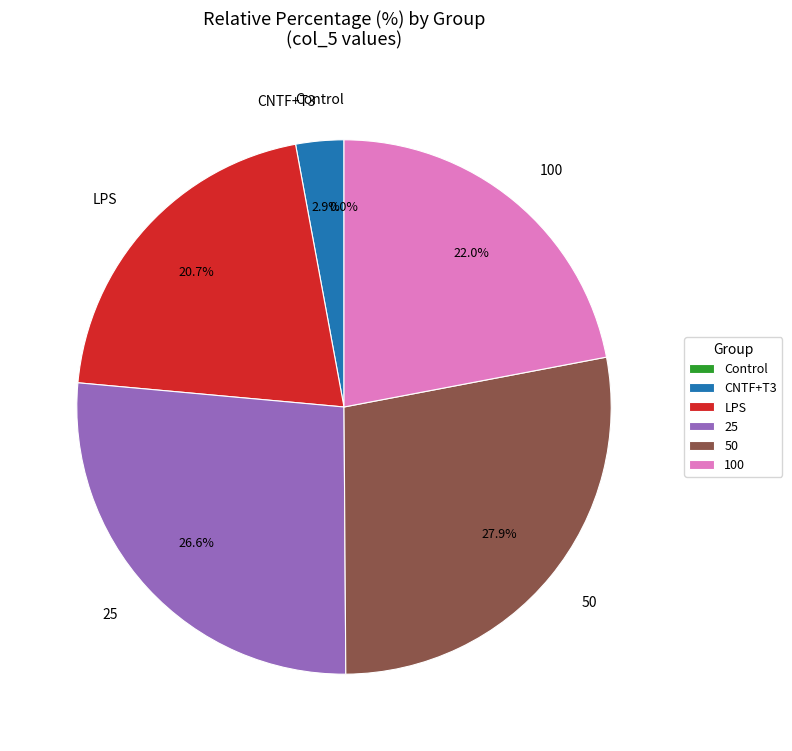

To the nearest percent, what is the difference between the 100 and LPS slice percentages?

1%